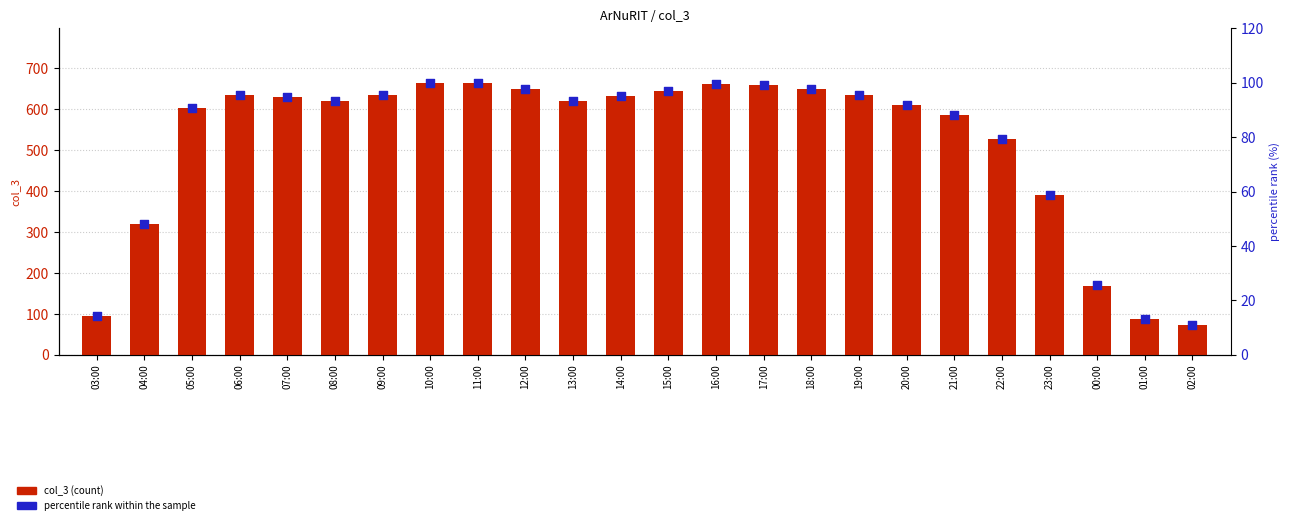

At how many categories does at least one series exceed 304?

20